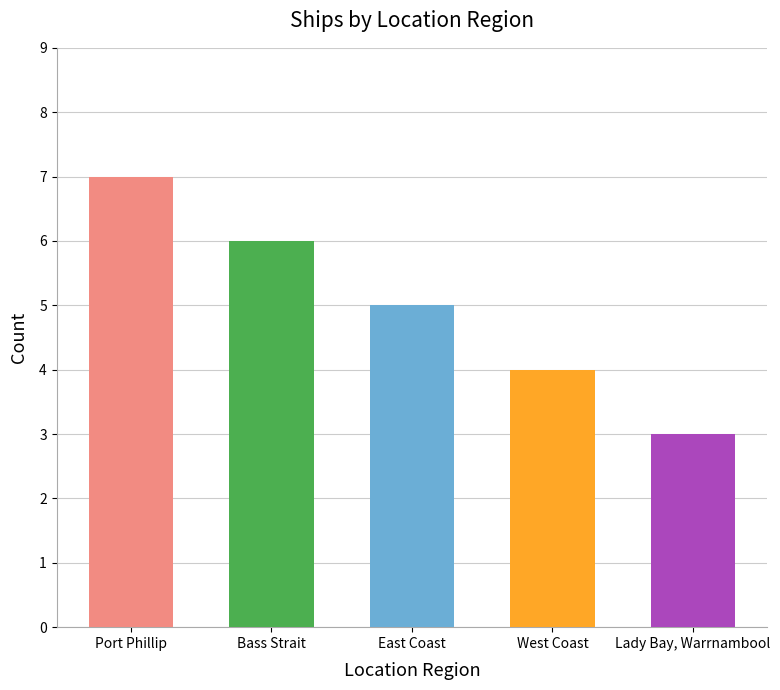

What is the minimum value shown in the chart?

3